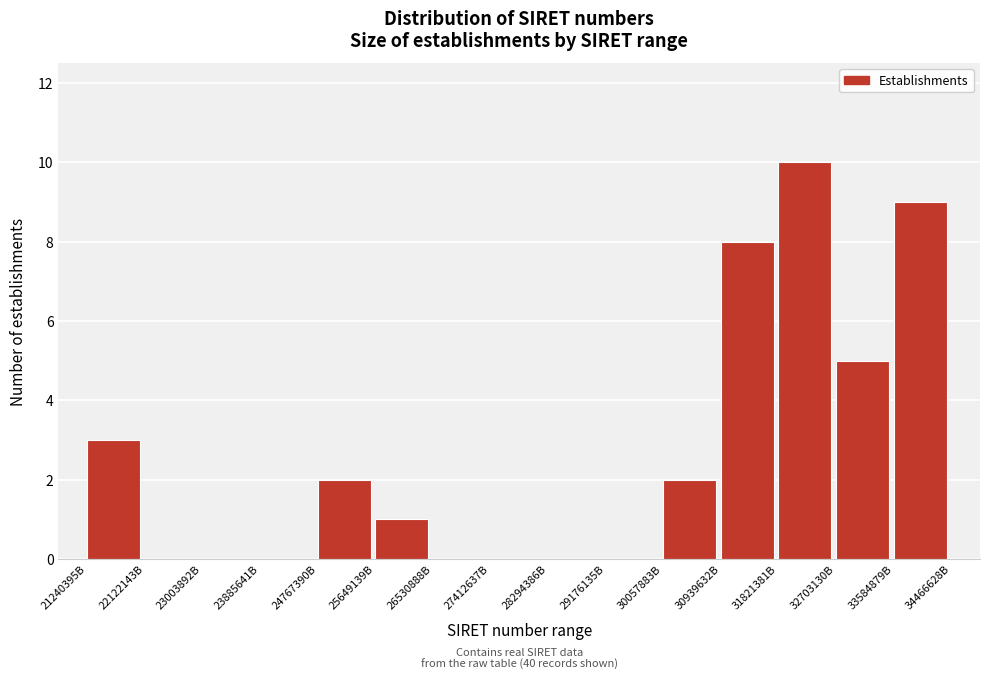

Reading right to left, list all the values displayed in this chart.

33584879B=9	32703130B=5	31821381B=10	30939632B=8	30057883B=2	29176135B=0	28294386B=0	27412637B=0	26530888B=0	25649139B=1	24767390B=2	23885641B=0	23003892B=0	22122143B=0	21240395B=3